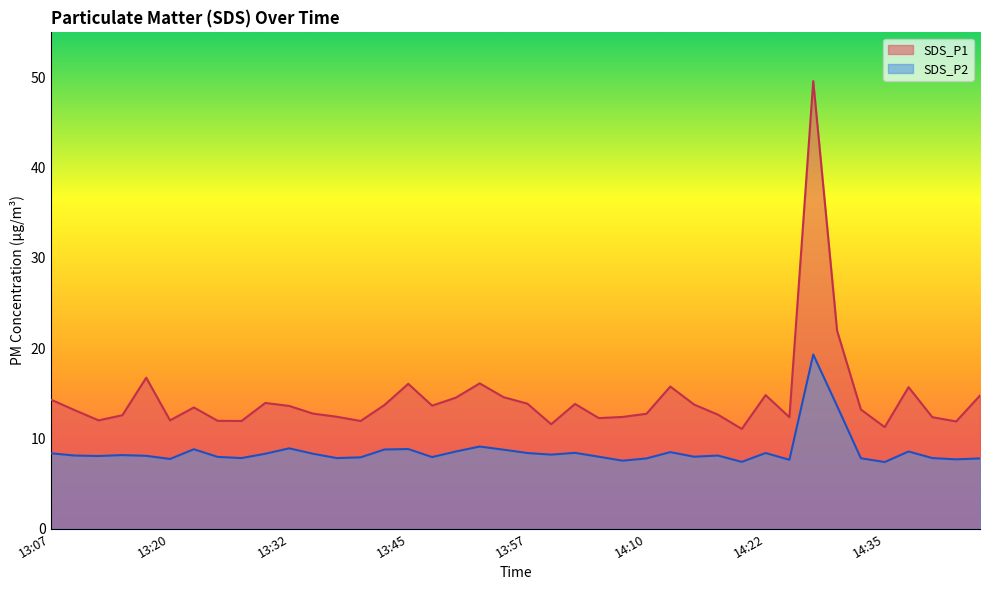

Between 13:47 and 14:25, which series saw the biggest shift?

SDS_P1